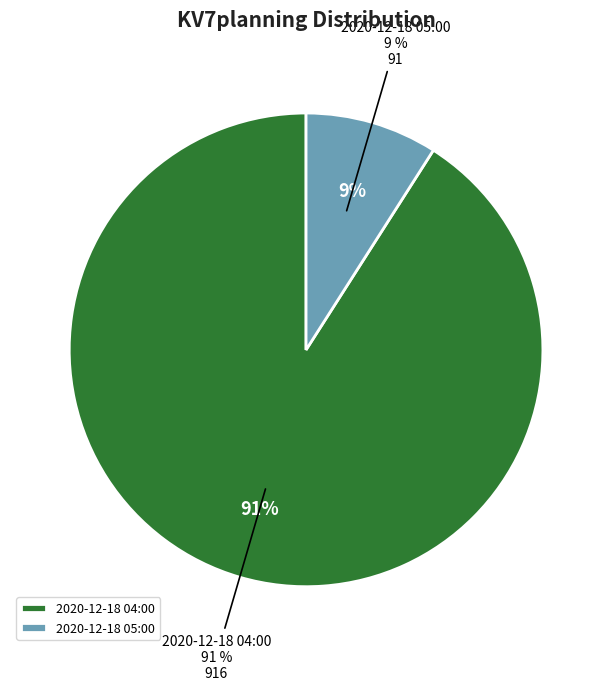

Does 2020-12-18 04:00 account for over 50% of the chart?

Yes